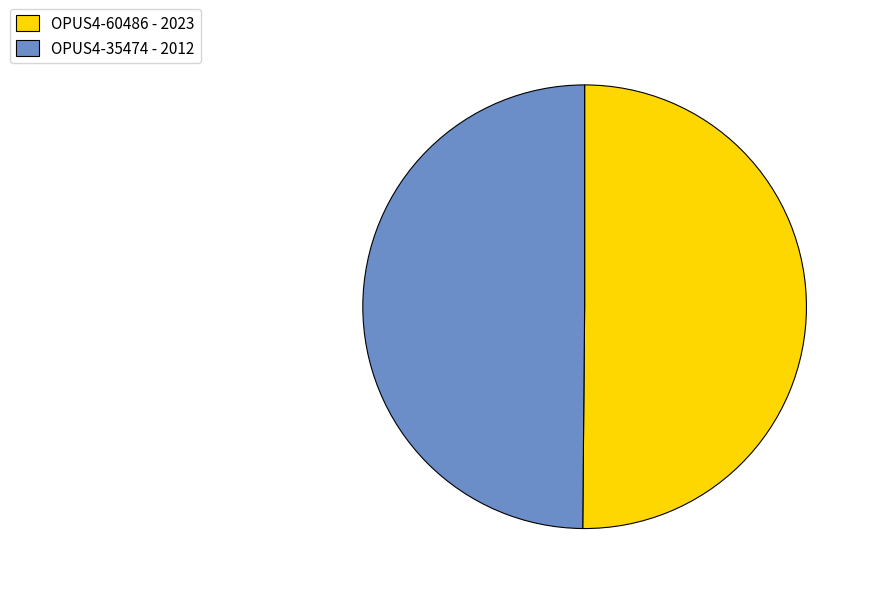

Is it true that OPUS4-35474 is 50% of the pie?

True